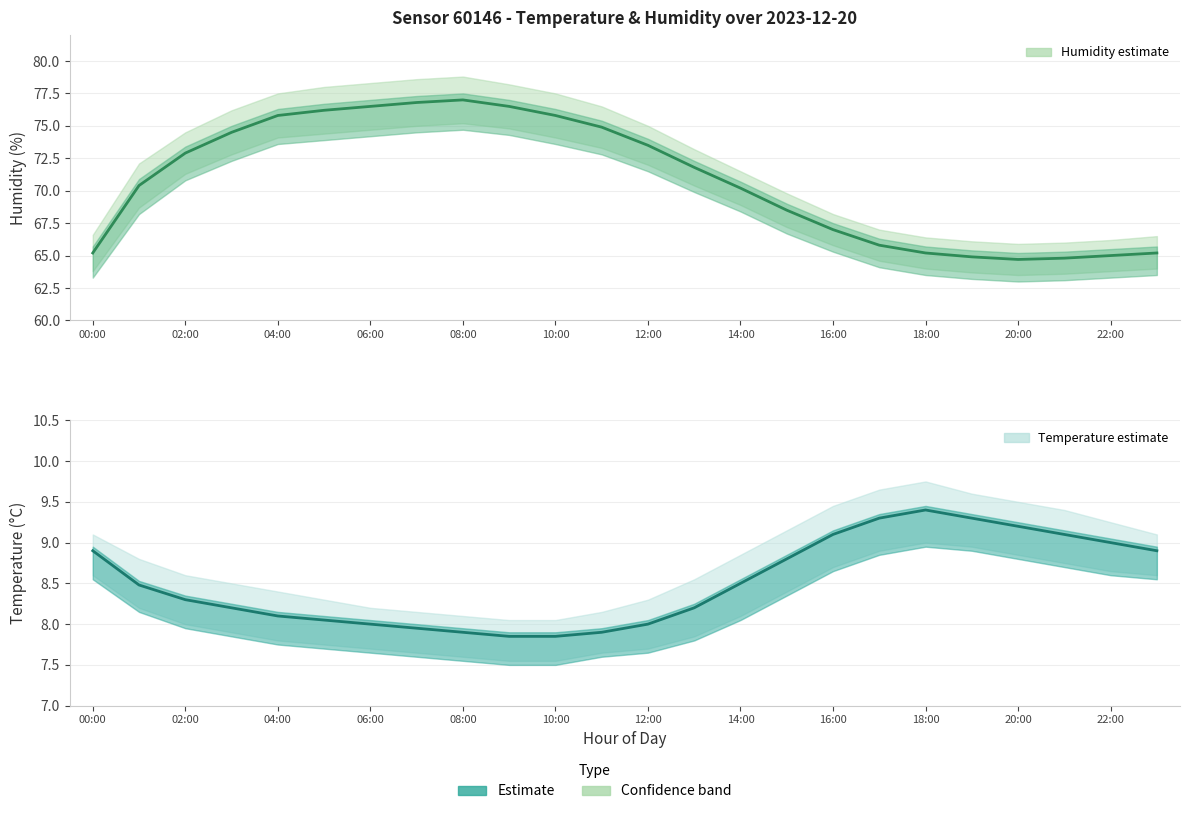

Rank the series by their average value, from highest to lowest.

Humidity (estimate), Temperature (estimate)